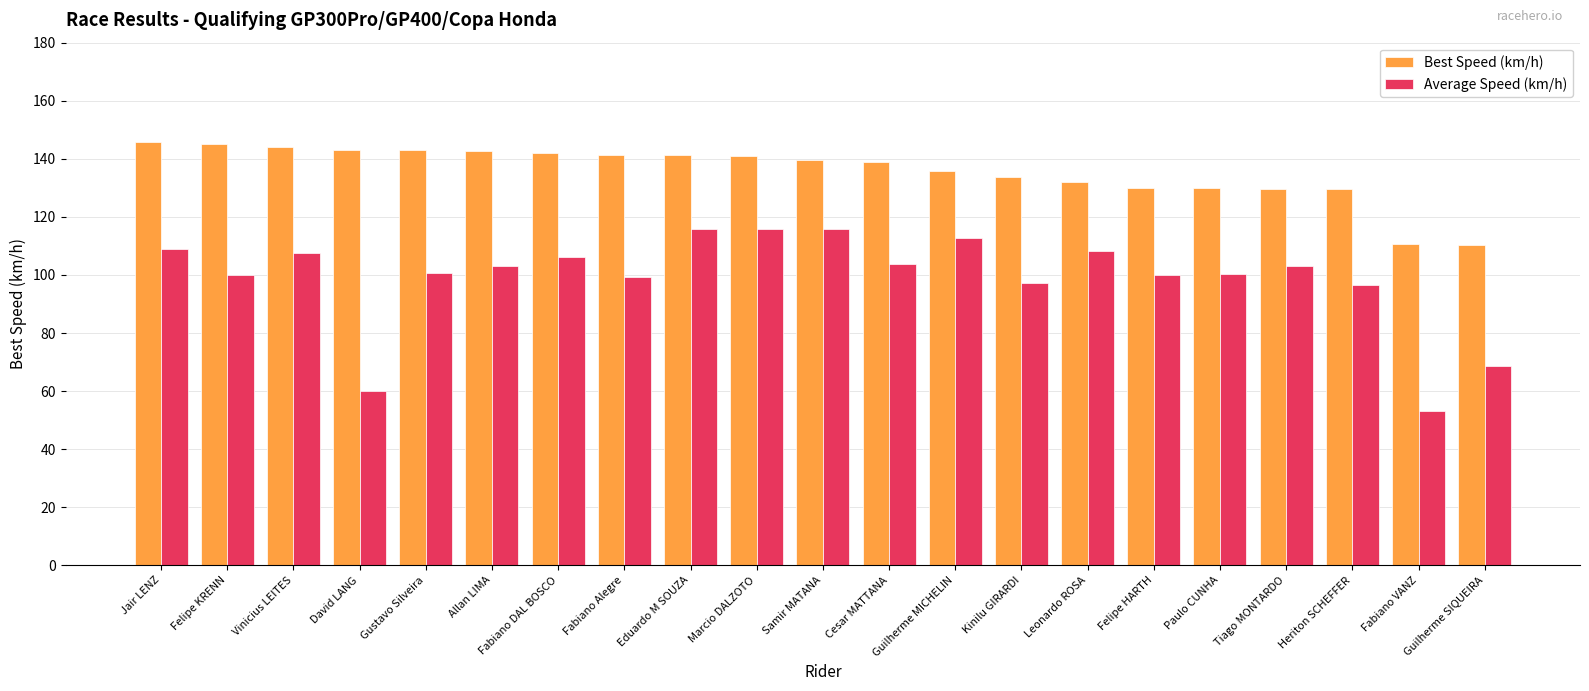

Read the Average Speed (km/h) value at Allan LIMA.

103.1